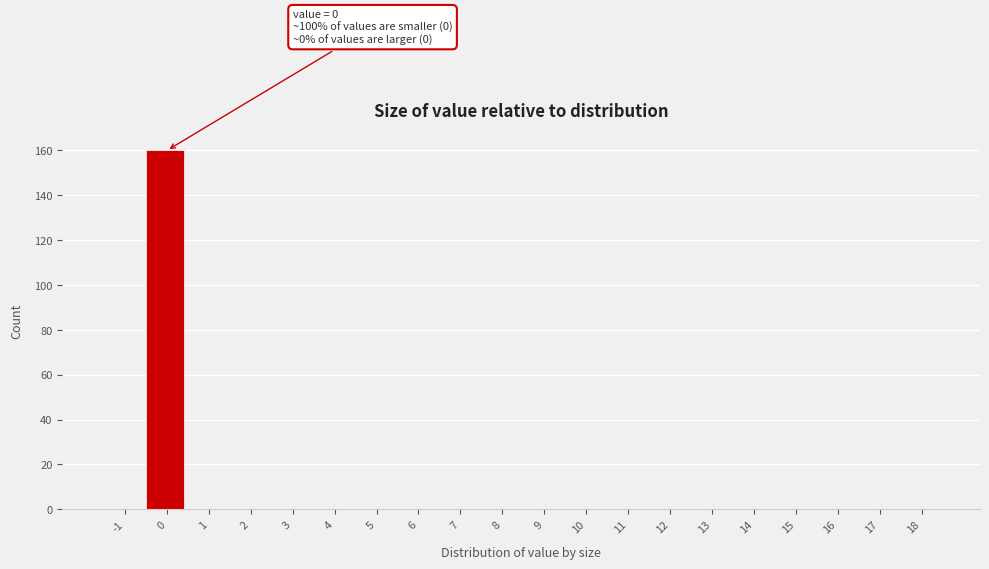

Reading left to right, transcribe all the data shown in this chart.

-1=0	0=160	1=0	2=0	3=0	4=0	5=0	6=0	7=0	8=0	9=0	10=0	11=0	12=0	13=0	14=0	15=0	16=0	17=0	18=0